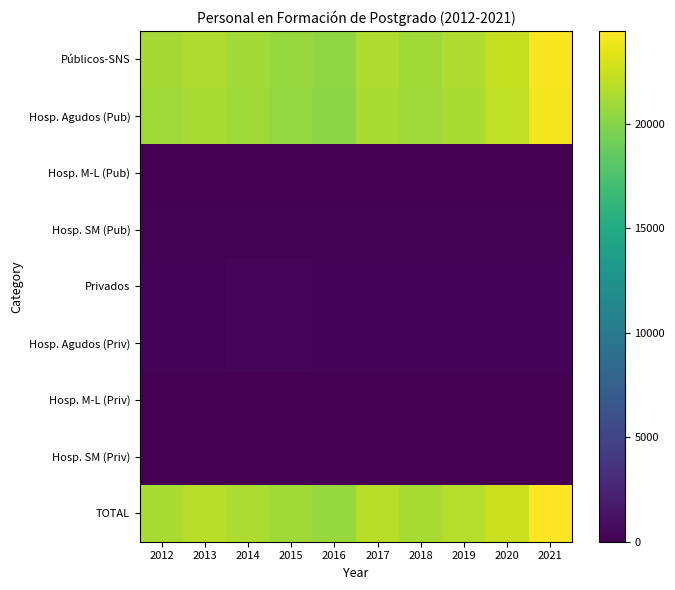

Between 2020 and 2015, which is larger?

2020